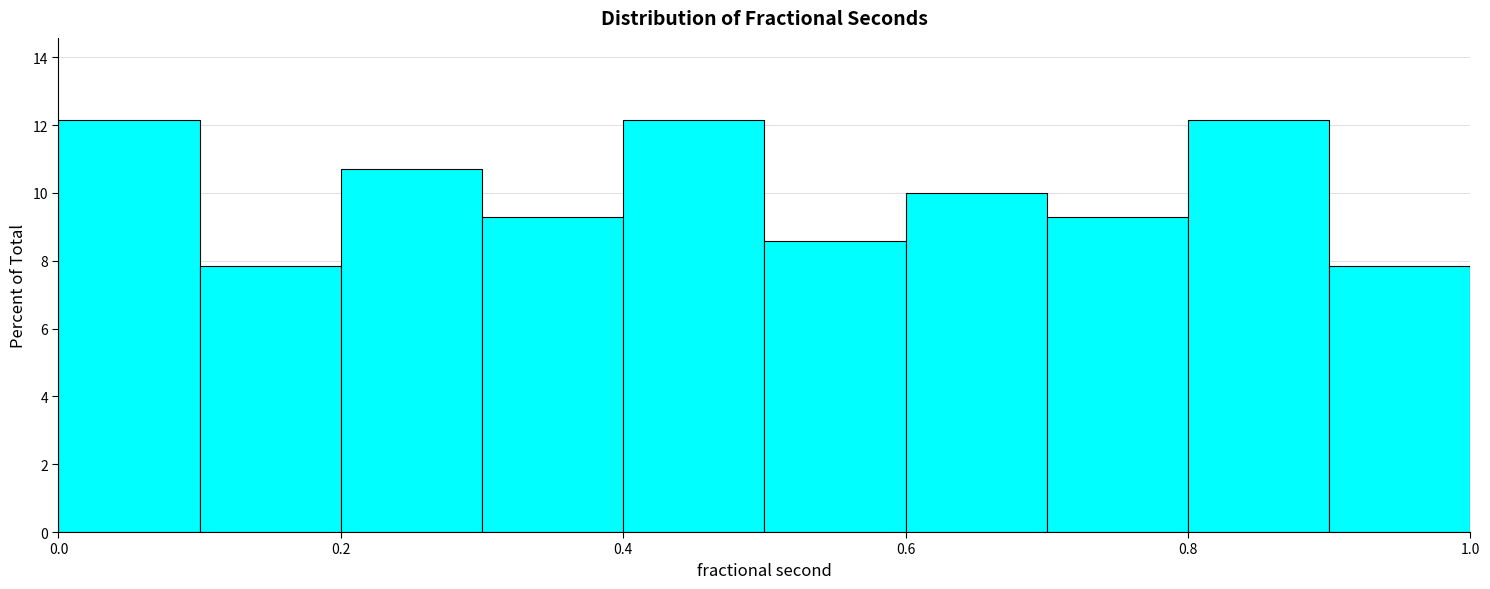

What is the height of the bar covering 0.7 to 0.8 on the x-axis? The values are not printed on the chart, so give them approximately, as read against the axis.

9.2